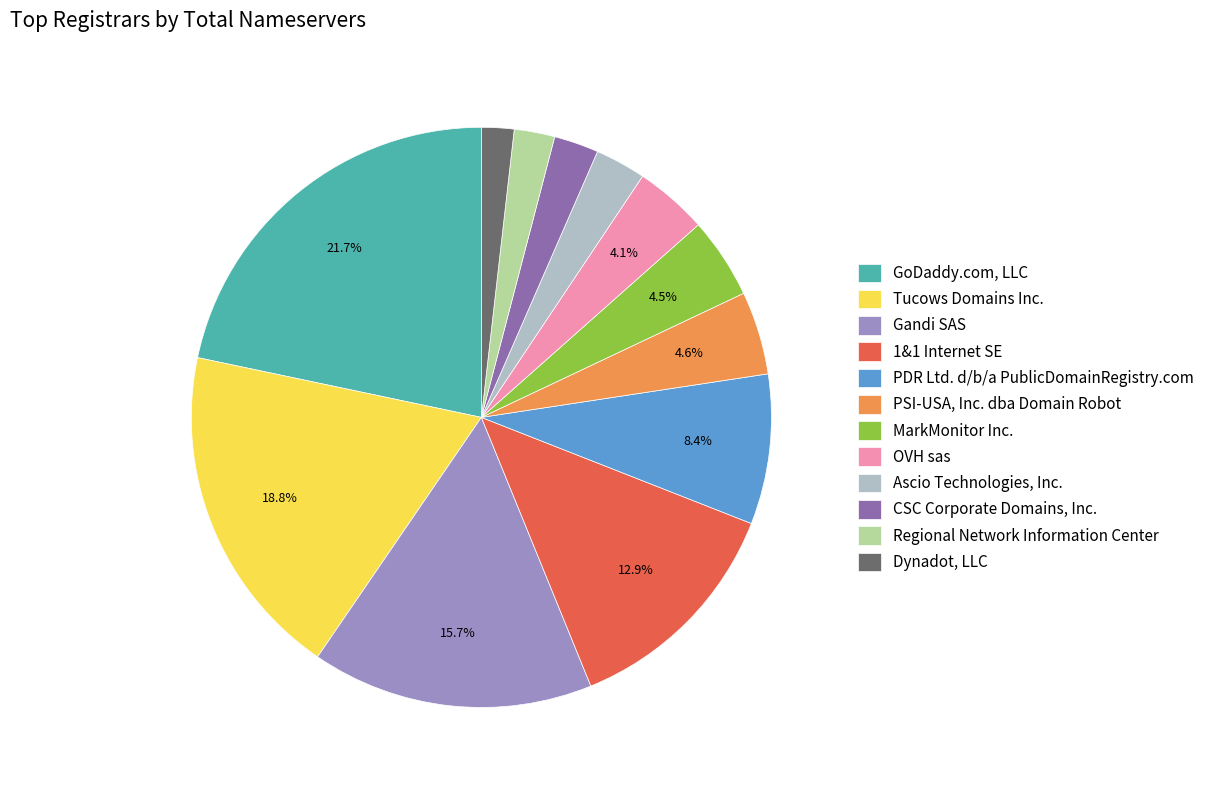

What is the ratio of the value at Ascio Technologies, Inc. to the value at CSC Corporate Domains, Inc.?

1.1